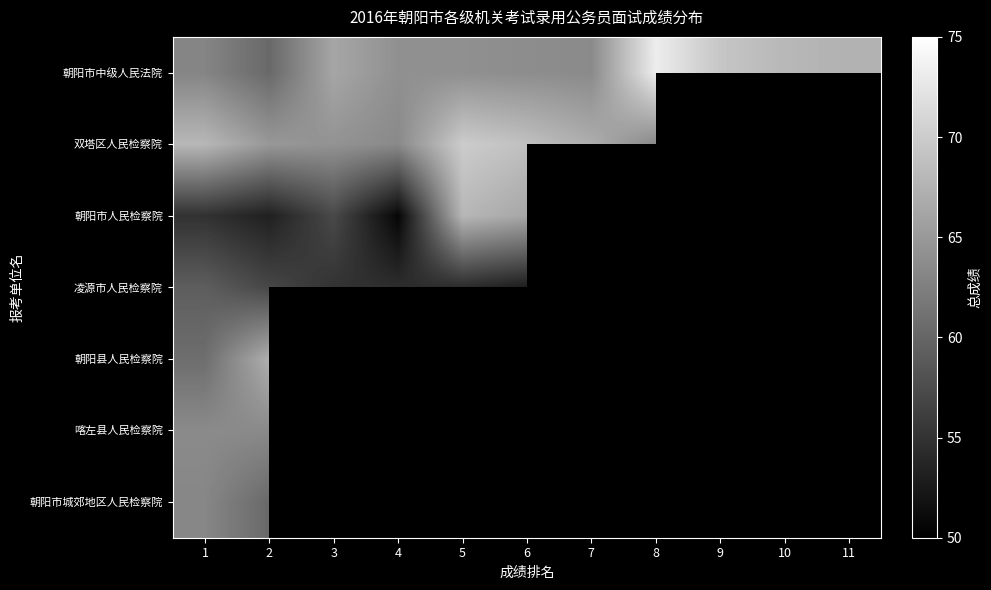

Rank the series at 5 from lowest to highest value.

朝阳县人民检察院, 喀左县人民检察院, 朝阳市城郊地区人民检察院, 凌源市人民检察院, 朝阳市中级人民法院, 朝阳市人民检察院, 双塔区人民检察院